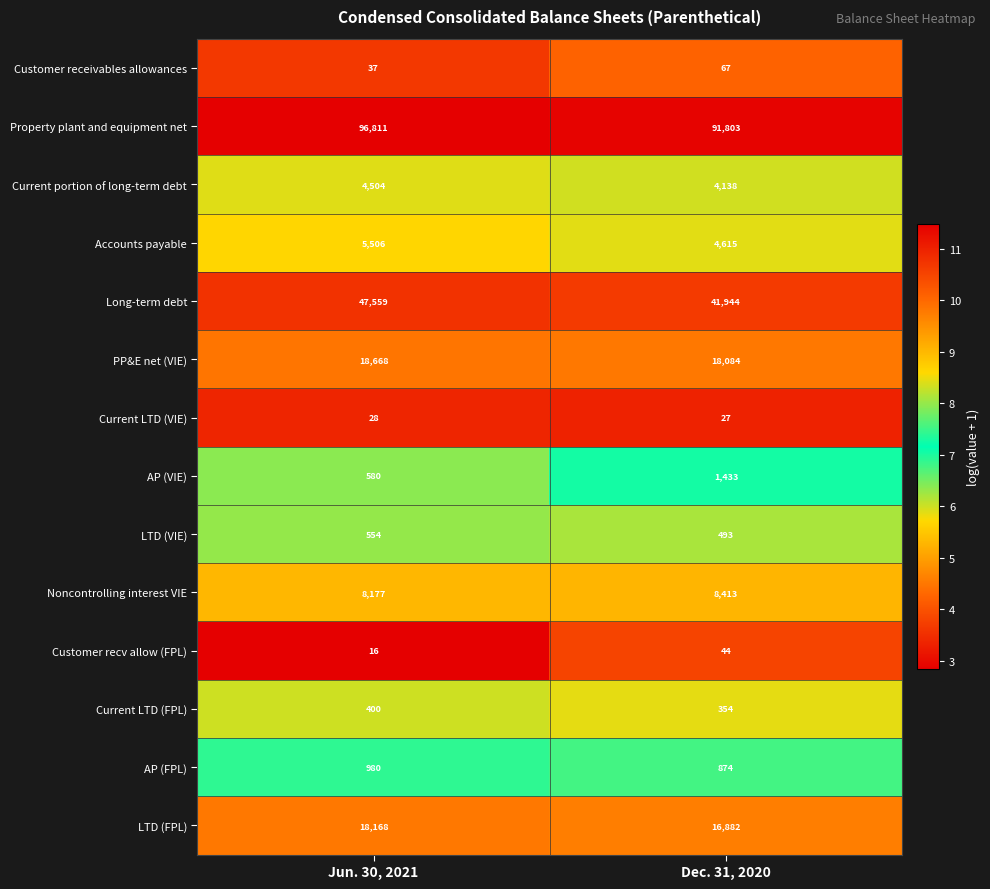

Rank the series at Dec. 31, 2020 from highest to lowest value.

Property plant and equipment net, Long-term debt, PP&E net (VIE), LTD (FPL), Noncontrolling interest VIE, Accounts payable, Current portion of long-term debt, AP (VIE), AP (FPL), LTD (VIE), Current LTD (FPL), Customer receivables allowances, Customer recv allow (FPL), Current LTD (VIE)